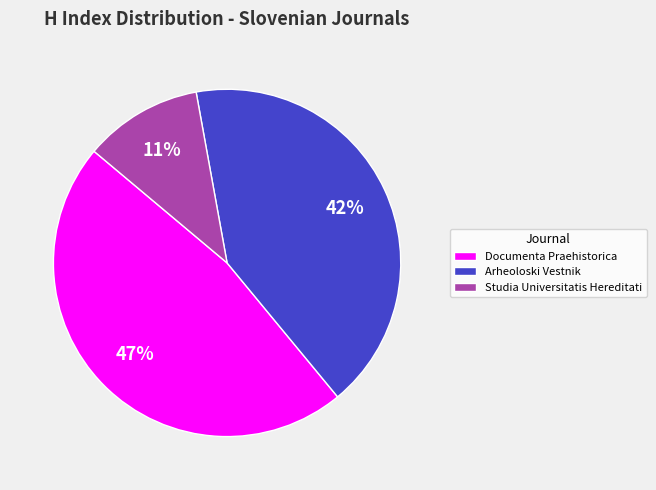

Between Studia Universitatis Hereditati and Arheoloski Vestnik, which is larger?

Arheoloski Vestnik